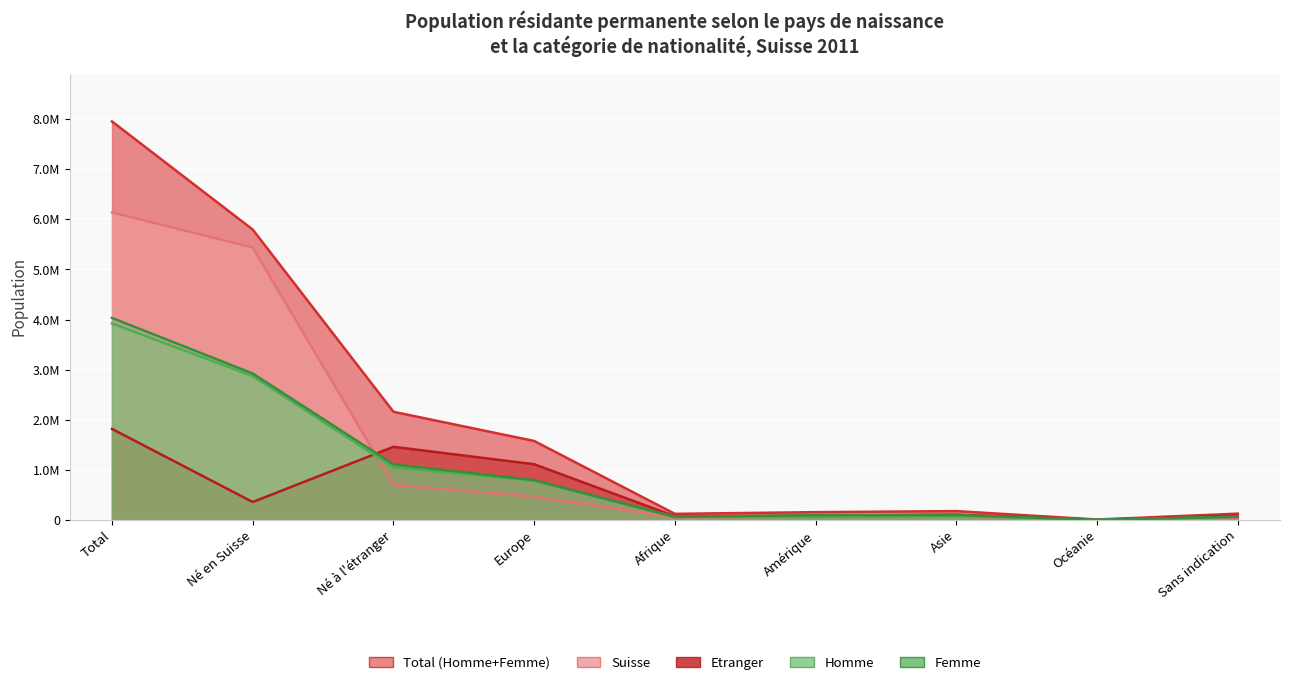

What is the label of the 4th point from the right?

Amérique